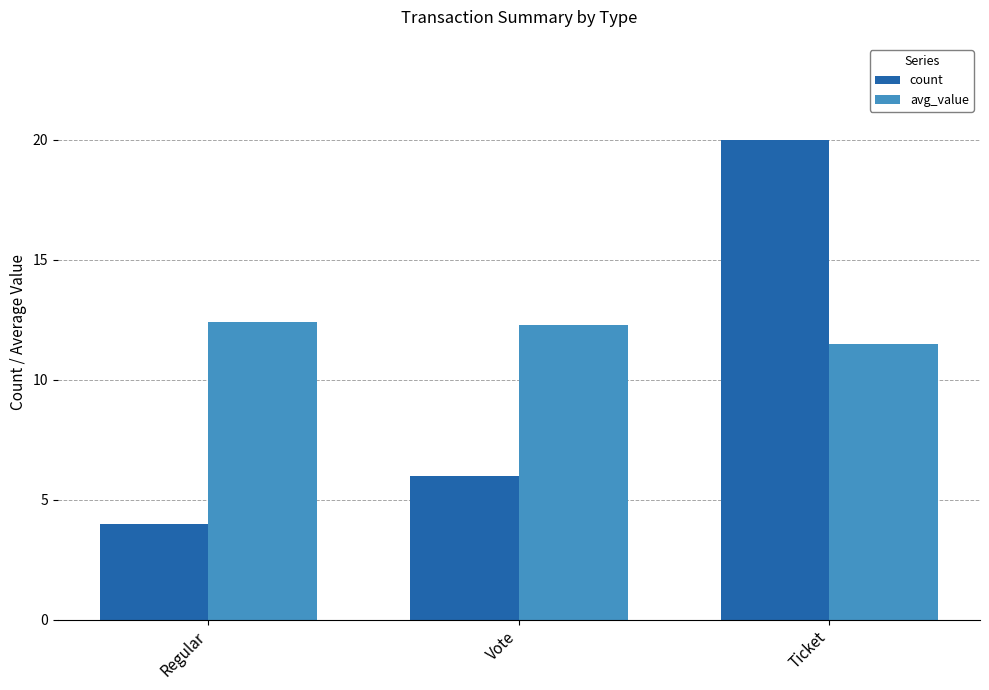

Rank the series by their average value, from lowest to highest.

count, avg_value